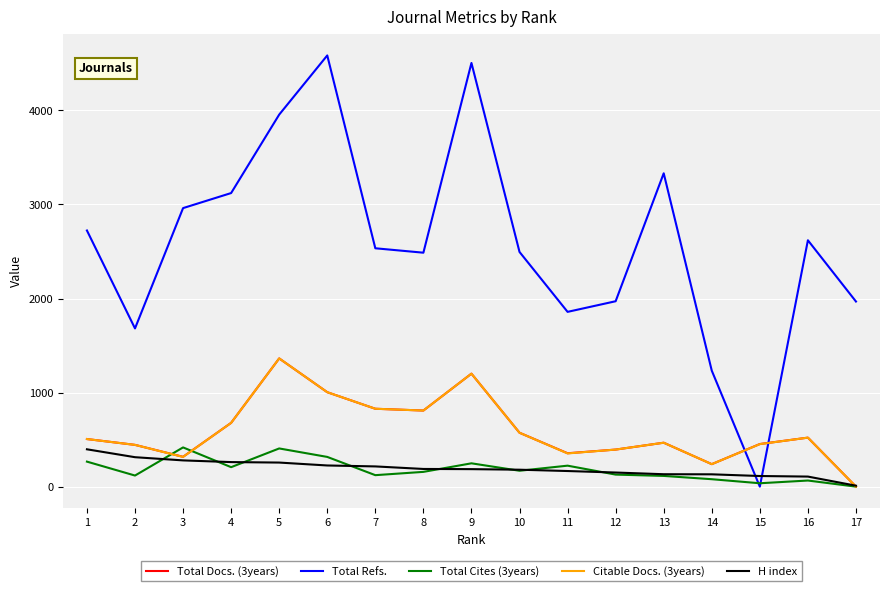

Which series has the largest total across all categories?

Total Refs.